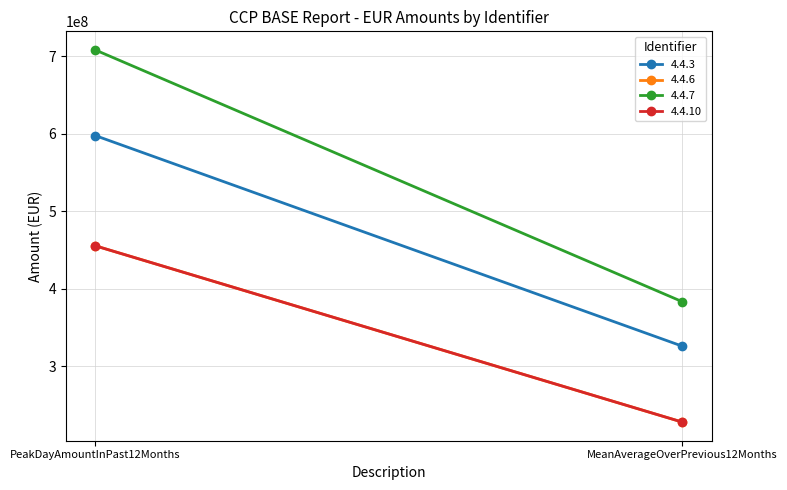

Reading left to right, what are all the values shown in this chart?

4.4.3: 597485453.9	325620262.4
4.4.6: 455207226.5	227609375.9
4.4.7: 707996275.1	383008432.1
4.4.10: 455207226.5	227609375.9